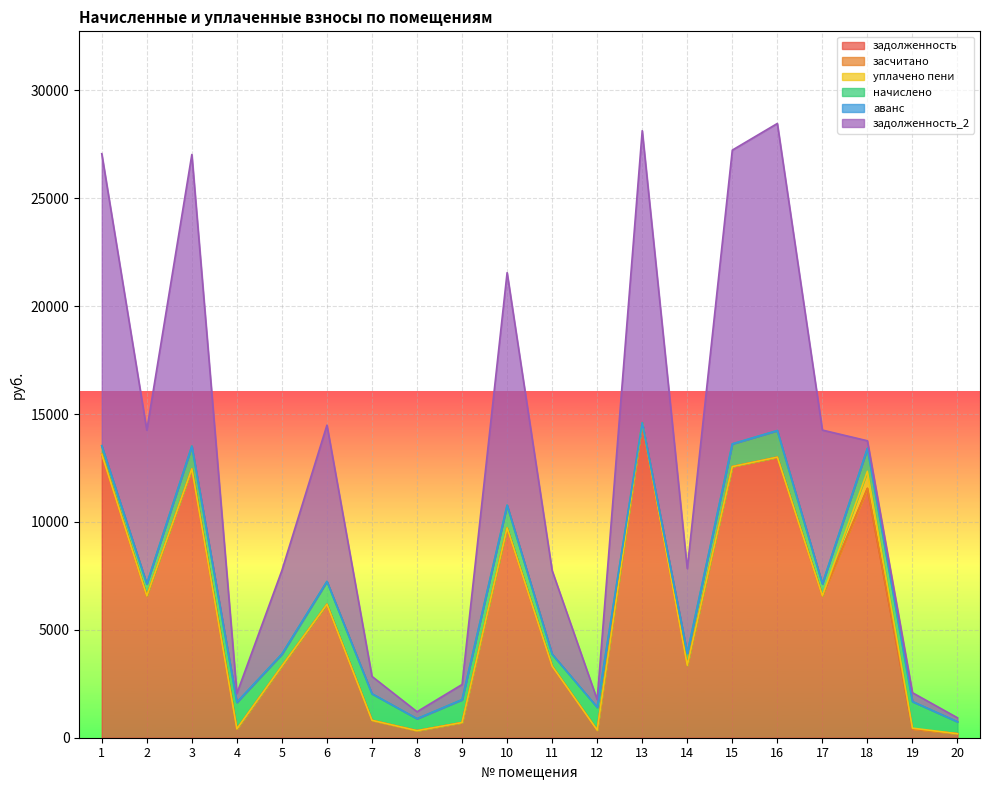

Count the number of categories in the chart.

20